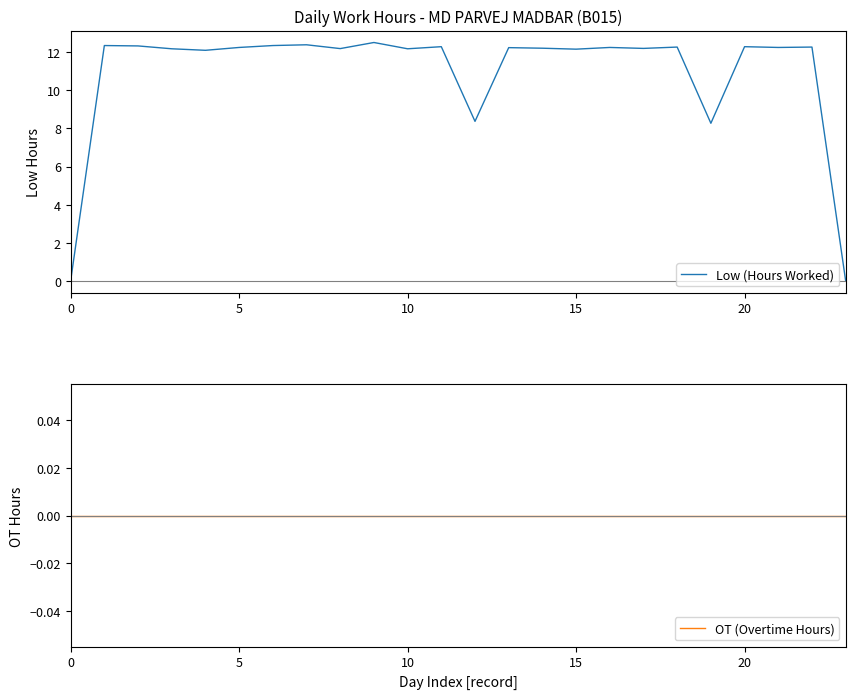

Which series changed the most between 9 and 10?

Low (Hours Worked)